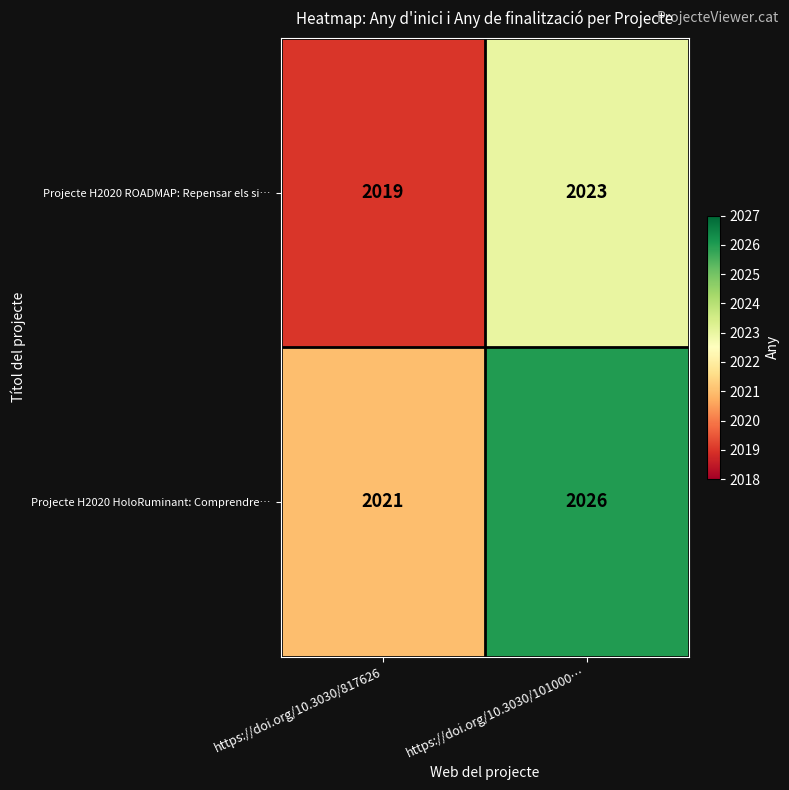

Which series has the largest total across all categories?

Projecte H2020 HoloRuminant: Comprendre…